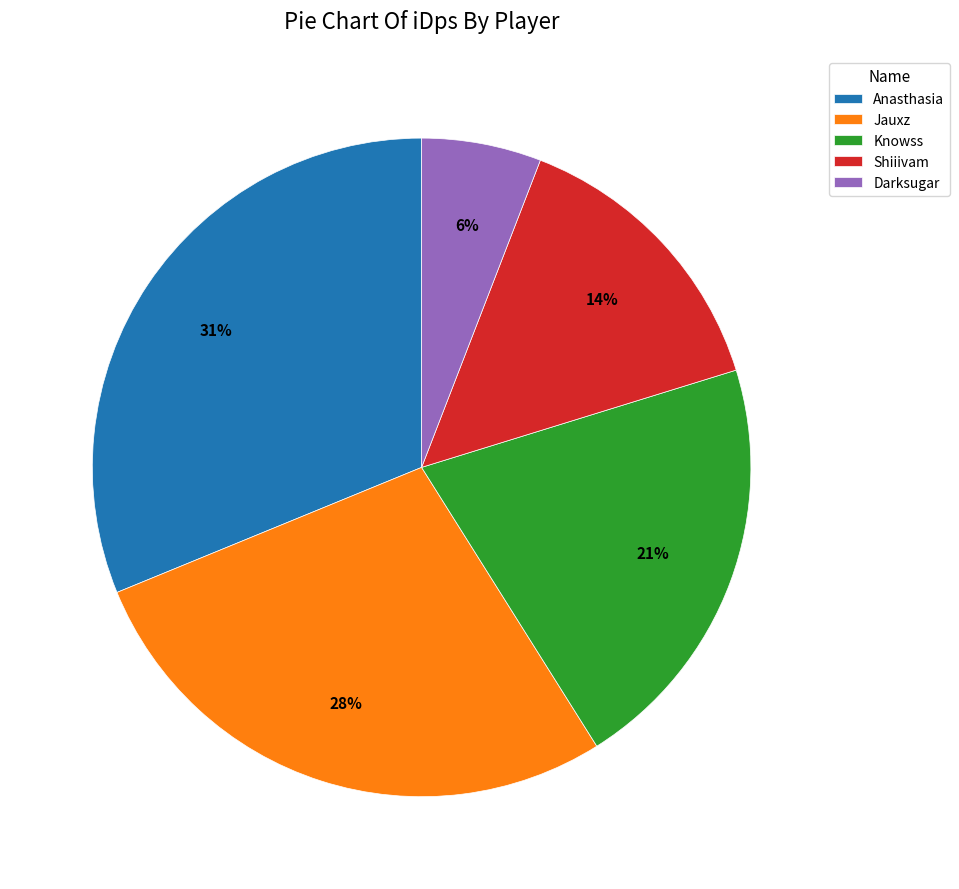

Which has a higher value, Anasthasia or Jauxz?

Anasthasia